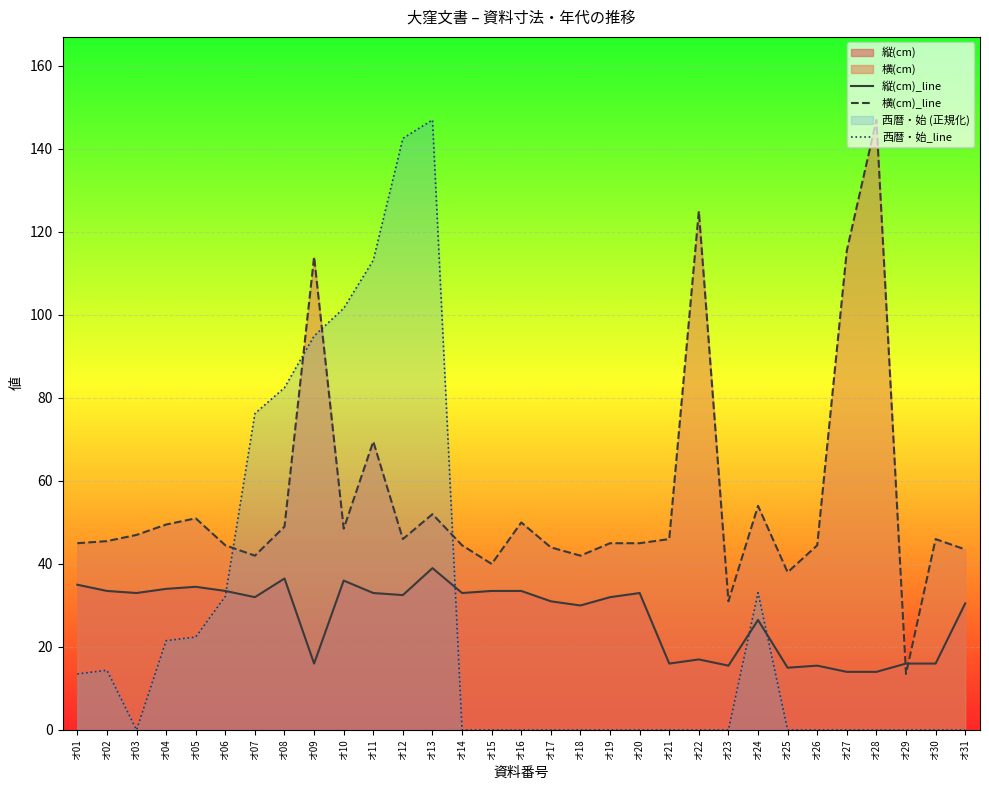

Is it true that 縦(cm)_line equals 32.0 at オ07?

True